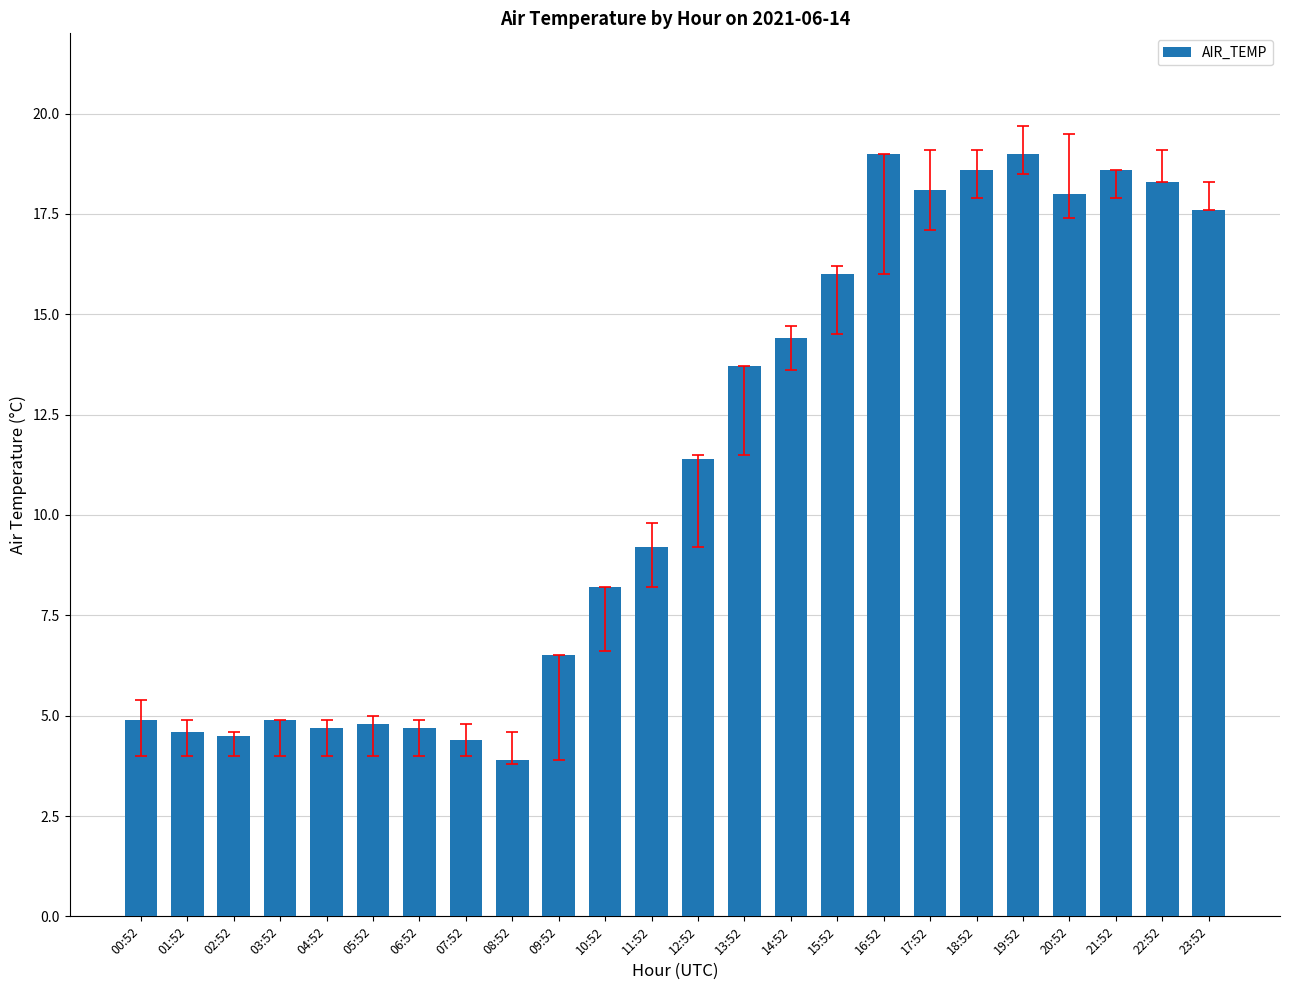

At which category does the chart reach its minimum across all series?

08:52